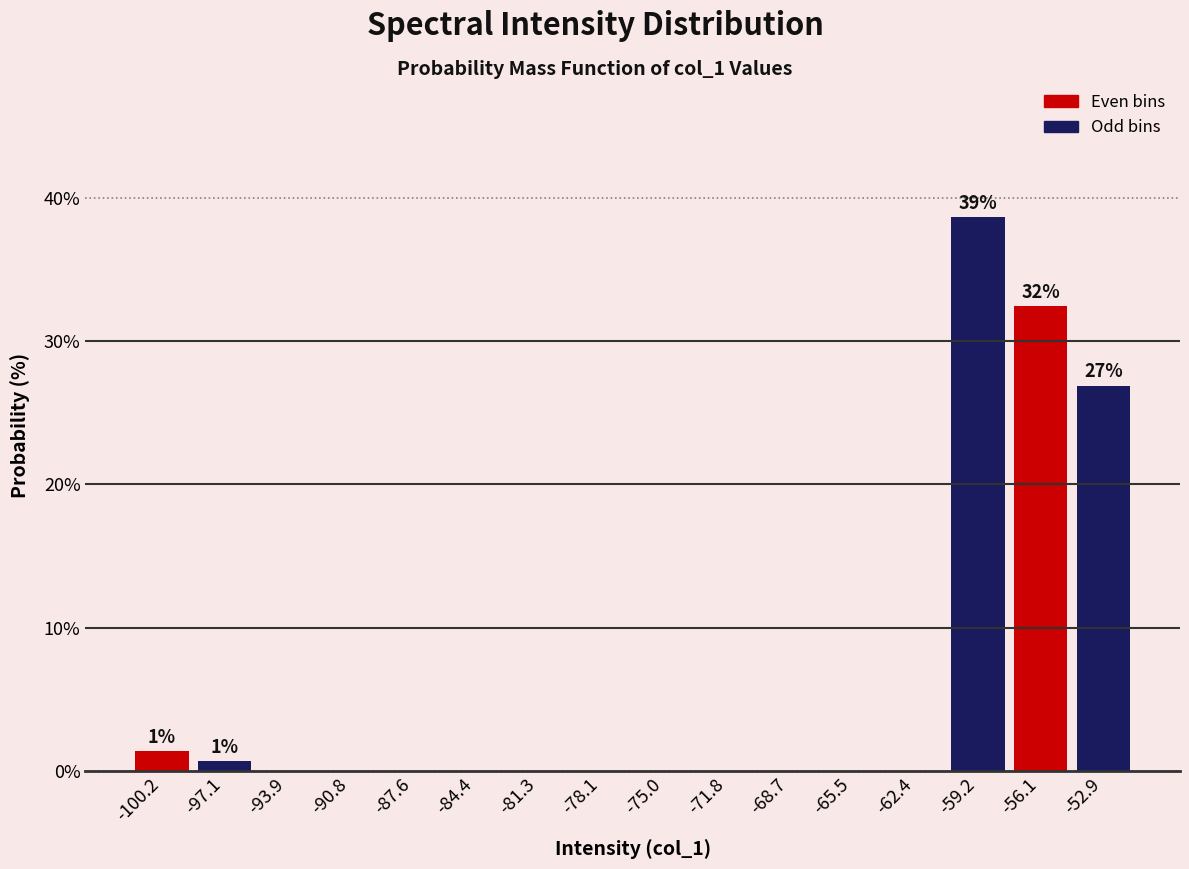

Which range on the x-axis has the tallest bar?

-61.0 to -57.5